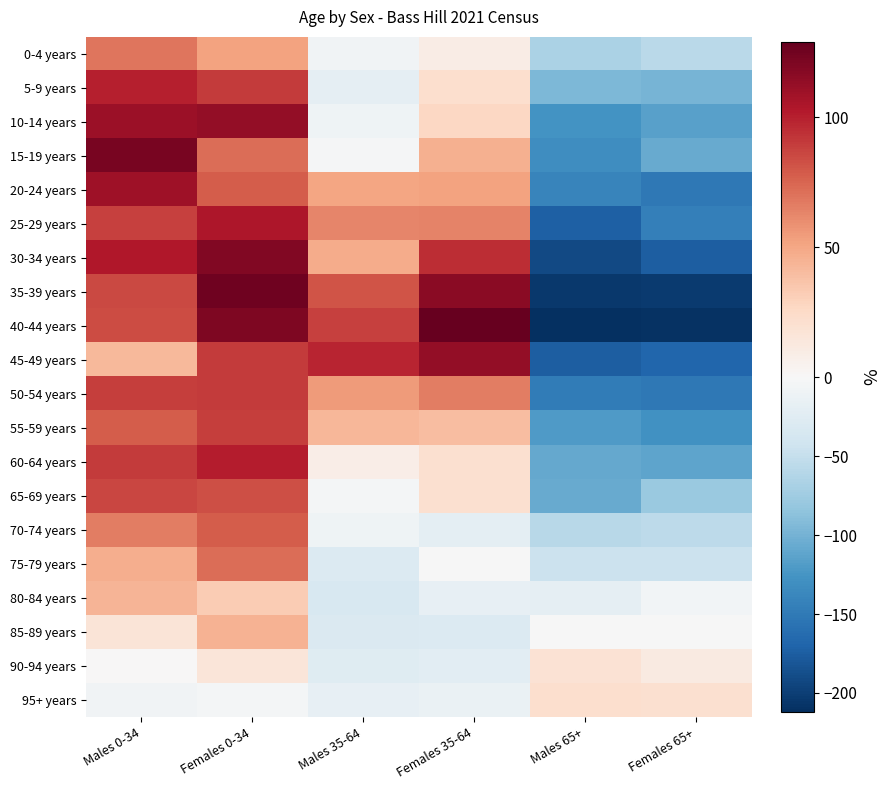

Reading left to right, extract all data points from this chart.

0-4 years: Males 0-34=69.3	Females 0-34=52.3	Males 35-64=-6.7	Females 35-64=9.3	Males 65+=-67.7	Females 65+=-56.7
5-9 years: Males 0-34=100.0	Females 0-34=90.0	Males 35-64=-19.0	Females 35-64=22.0	Males 65+=-95.0	Females 65+=-98.0
10-14 years: Males 0-34=110.2	Females 0-34=113.2	Males 35-64=-8.8	Females 35-64=27.2	Males 65+=-126.8	Females 65+=-114.8
15-19 years: Males 0-34=122.2	Females 0-34=72.2	Males 35-64=-1.8	Females 35-64=46.2	Males 65+=-131.8	Females 65+=-106.8
20-24 years: Males 0-34=109.2	Females 0-34=78.2	Males 35-64=51.2	Females 35-64=52.2	Males 65+=-139.8	Females 65+=-150.8
25-29 years: Males 0-34=88.5	Females 0-34=104.5	Males 35-64=62.5	Females 35-64=63.5	Males 65+=-173.5	Females 65+=-145.5
30-34 years: Males 0-34=103.7	Females 0-34=119.7	Males 35-64=47.7	Females 35-64=95.7	Males 65+=-191.3	Females 65+=-175.3
35-39 years: Males 0-34=84.7	Females 0-34=125.7	Males 35-64=80.7	Females 35-64=116.7	Males 65+=-205.3	Females 65+=-202.3
40-44 years: Males 0-34=84.0	Females 0-34=120.0	Males 35-64=88.0	Females 35-64=129.0	Males 65+=-212.0	Females 65+=-209.0
45-49 years: Males 0-34=41.8	Females 0-34=89.8	Males 35-64=97.8	Females 35-64=113.8	Males 65+=-175.2	Females 65+=-168.2
50-54 years: Males 0-34=89.7	Females 0-34=90.7	Males 35-64=54.7	Females 35-64=65.7	Males 65+=-148.3	Females 65+=-152.3
55-59 years: Males 0-34=77.8	Females 0-34=88.8	Males 35-64=42.8	Females 35-64=39.8	Males 65+=-120.2	Females 65+=-129.2
60-64 years: Males 0-34=89.8	Females 0-34=100.8	Males 35-64=8.8	Females 35-64=20.8	Males 65+=-108.2	Females 65+=-112.2
65-69 years: Males 0-34=85.7	Females 0-34=82.7	Males 35-64=-4.3	Females 35-64=20.7	Males 65+=-106.3	Females 65+=-78.3
70-74 years: Males 0-34=65.8	Females 0-34=77.8	Males 35-64=-9.2	Females 35-64=-20.2	Males 65+=-58.2	Females 65+=-56.2
75-79 years: Males 0-34=47.2	Females 0-34=72.2	Males 35-64=-28.8	Females 35-64=-0.8	Males 65+=-44.8	Females 65+=-44.8
80-84 years: Males 0-34=43.8	Females 0-34=32.8	Males 35-64=-34.2	Females 35-64=-18.2	Males 65+=-19.2	Females 65+=-5.2
85-89 years: Males 0-34=16.7	Females 0-34=44.7	Males 35-64=-31.3	Females 35-64=-28.3	Males 65+=-0.3	Females 65+=-1.3
90-94 years: Males 0-34=0.0	Females 0-34=16.0	Males 35-64=-25.0	Females 35-64=-22.0	Males 65+=19.0	Females 65+=12.0
95+ years: Males 0-34=-7.2	Females 0-34=-4.2	Males 35-64=-17.2	Females 35-64=-14.2	Males 65+=21.8	Females 65+=20.8